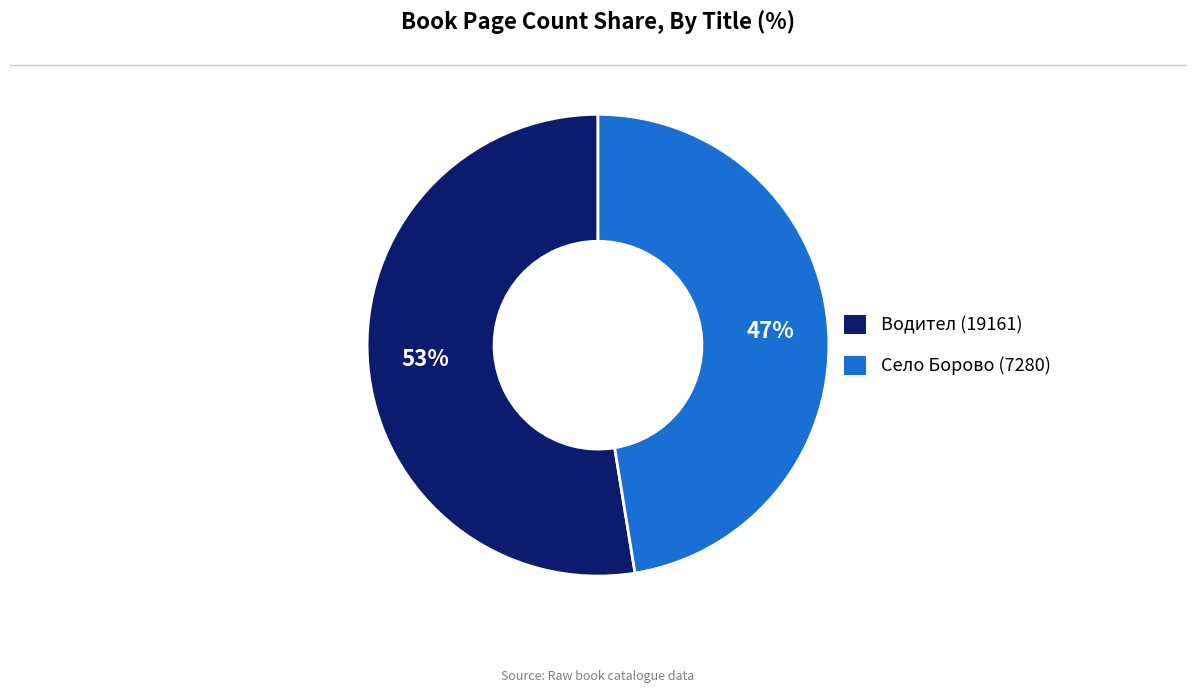

How many segments does this pie chart have?

2